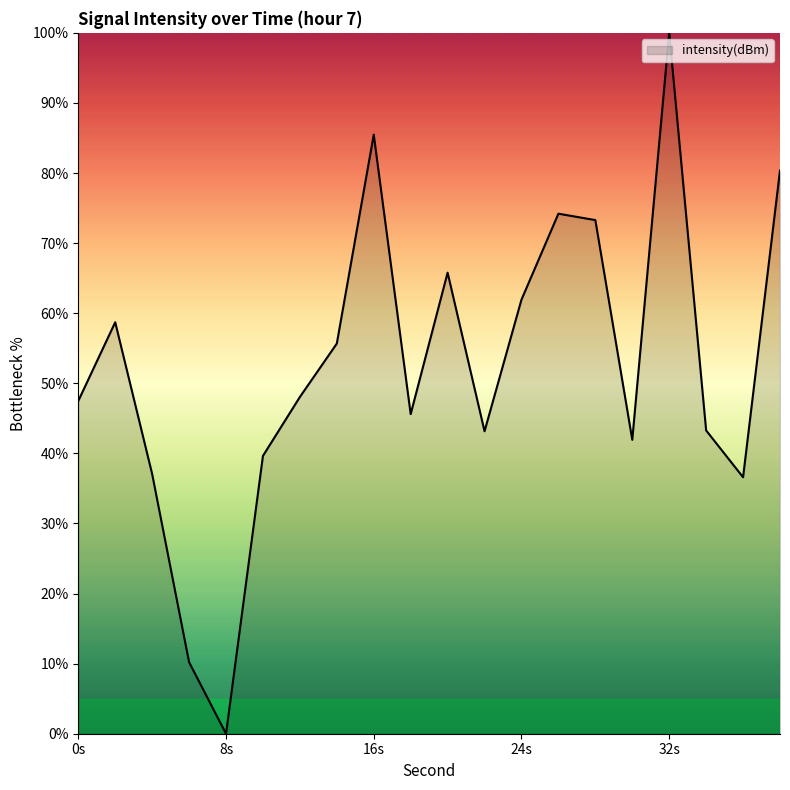

What is the maximum value shown in the chart?

100.0